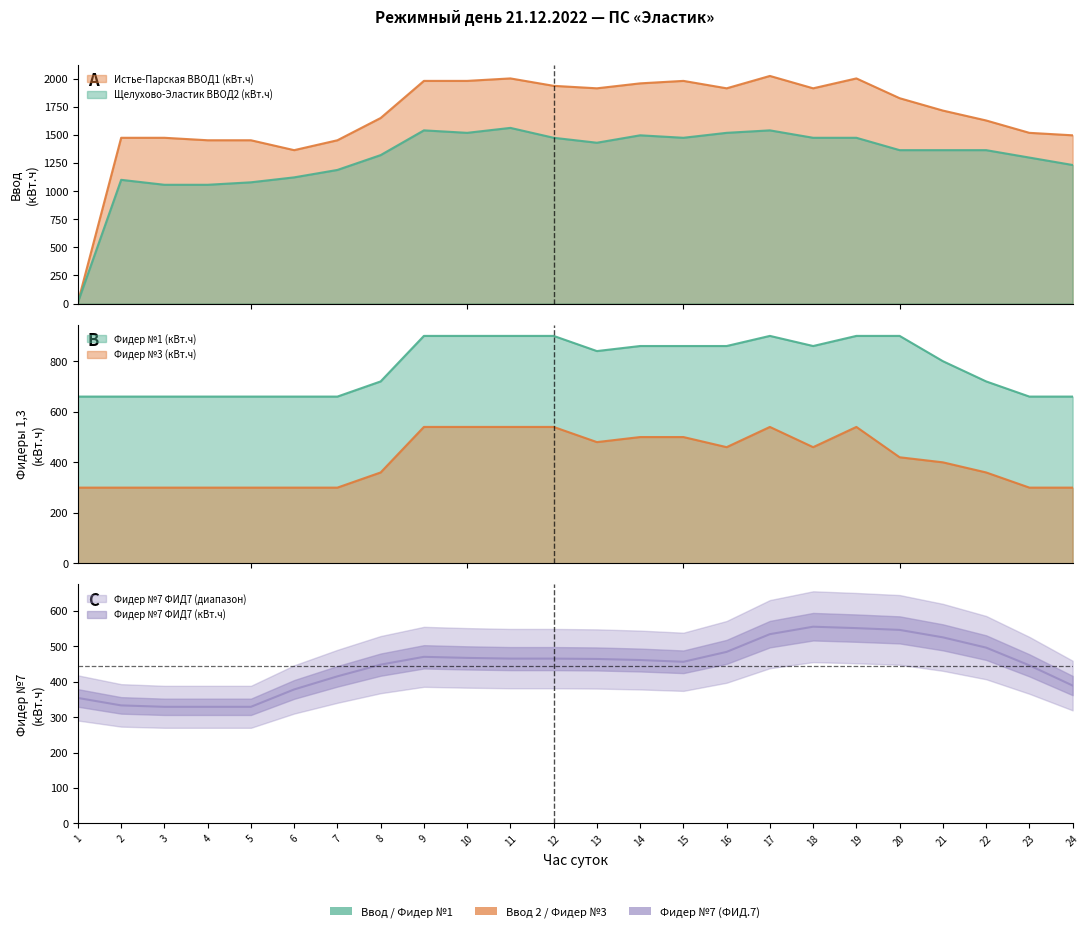

Which series changed the most between 9 and 18?

Фидер №7 ФИД7 (кВт.ч)